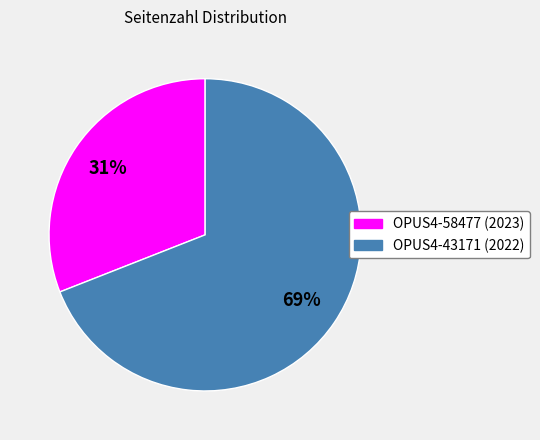

Which category has the smallest portion of the pie?

OPUS4-58477